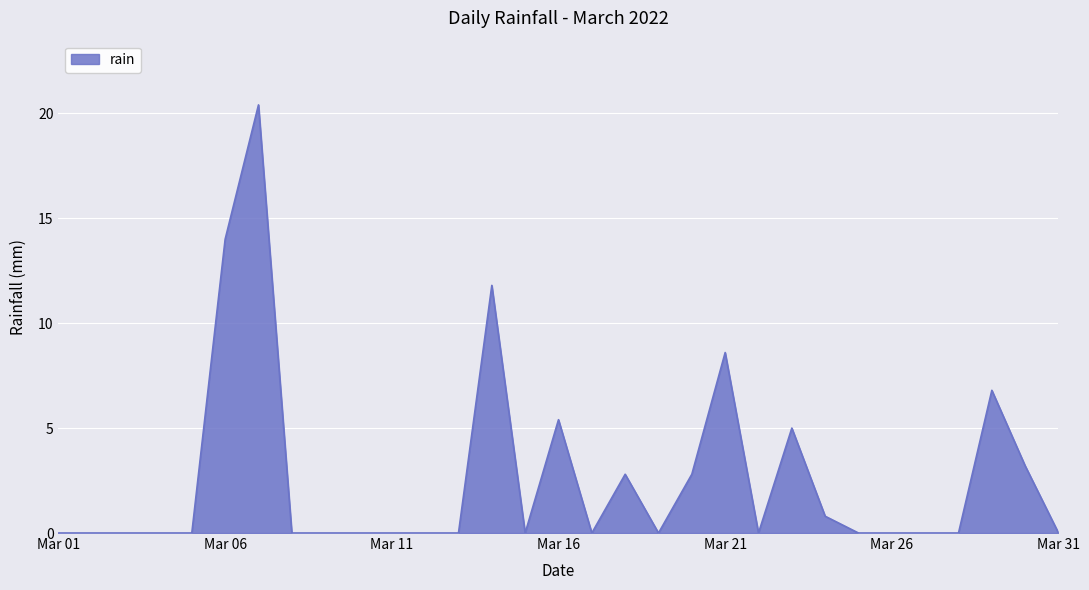

What is the difference between the maximum and minimum values?

20.4